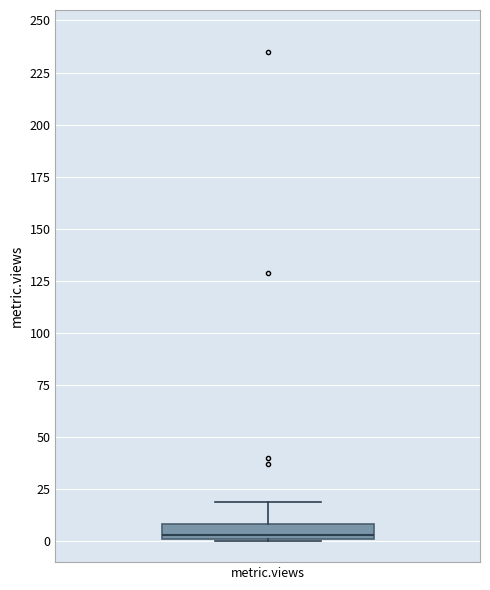

Read this box plot against the y-axis: the position of the median line, the range covered by the box, and the ends of both whiskers. The values are not printed on the chart, so give them approximately, as read against the axis.

median 5, box 0 to 10, whiskers 0 to 20